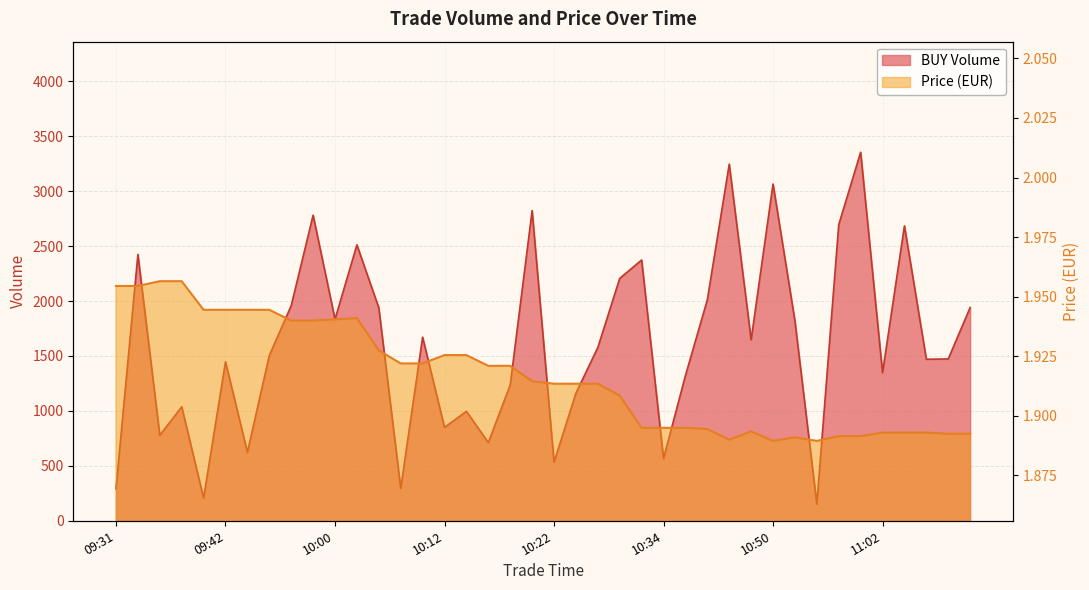

At how many categories does at least one series exceed 590?

34